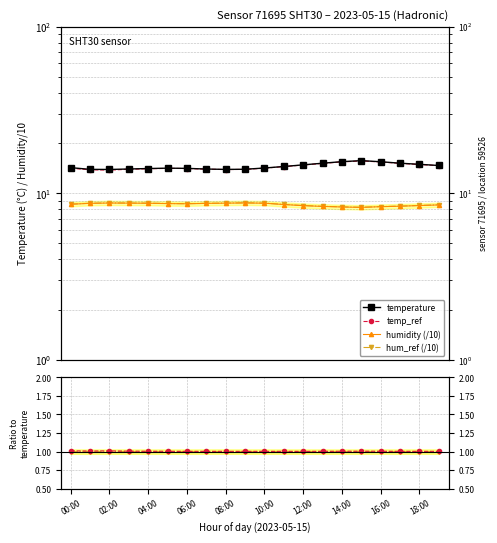

Reading left to right, what are all the values shown in this chart?

temperature: 14.2	13.9	13.9	14.0	14.1	14.1	14.1	13.9	13.9	13.9	14.2	14.4	14.8	15.1	15.4	15.7	15.4	15.1	14.9	14.7
temp_ref: 1.0	1.0	1.0	1.0	1.0	1.0	1.0	1.0	1.0	1.0	1.0	1.0	1.0	1.0	1.0	1.0	1.0	1.0	1.0	1.0
humidity (/10): 8.6	8.7	8.7	8.7	8.7	8.7	8.6	8.7	8.7	8.7	8.7	8.5	8.4	8.3	8.3	8.2	8.3	8.3	8.4	8.5
hum_ref (/10): 8.6	8.7	8.7	8.7	8.7	8.7	8.6	8.7	8.7	8.7	8.7	8.6	8.4	8.3	8.3	8.2	8.3	8.4	8.4	8.5
hum_ref: 1.0	1.0	1.0	1.0	1.0	1.0	1.0	1.0	1.0	1.0	1.0	1.0	1.0	1.0	1.0	1.0	1.0	1.0	1.0	1.0